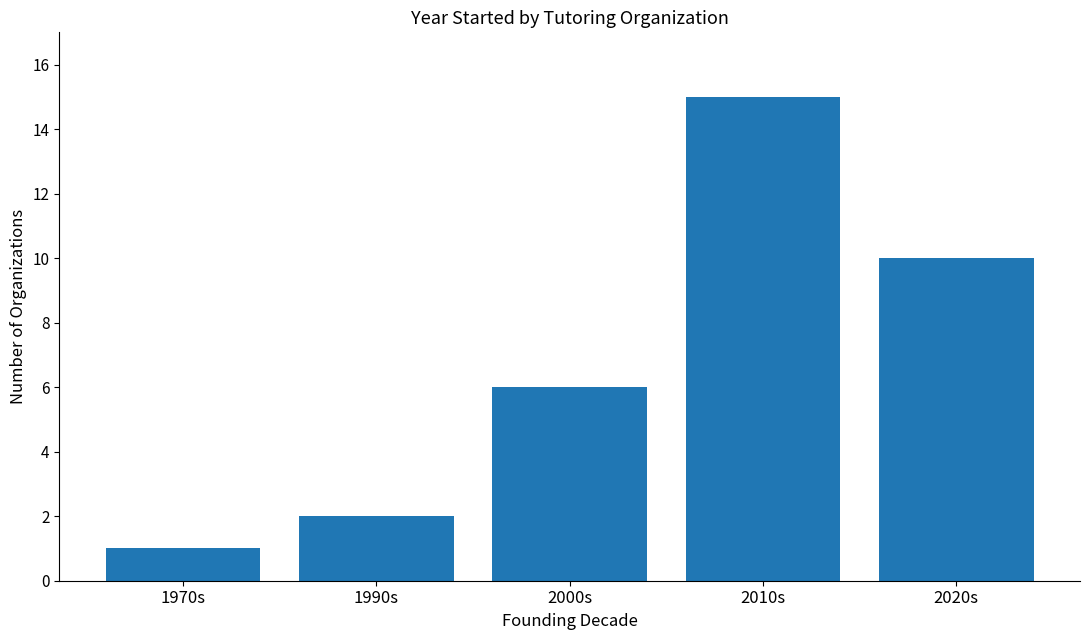

Reading left to right, what are all the values shown in this chart?

1970s=1	1990s=2	2000s=6	2010s=15	2020s=10